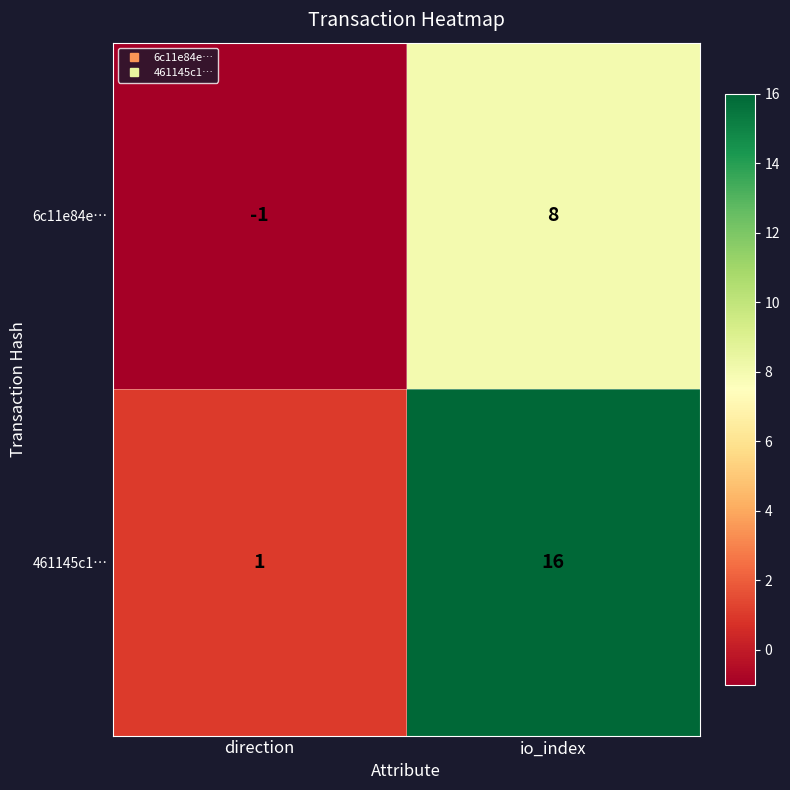

At io_index, list the series in order from smallest to largest.

6c11e84e…, 461145c1…